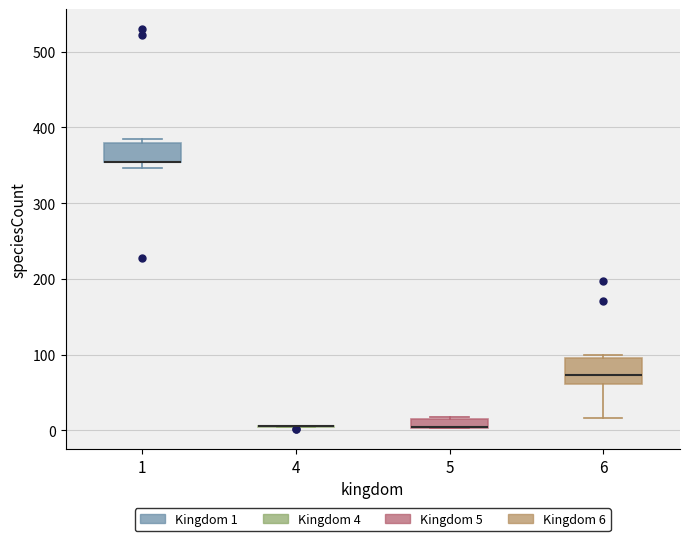

Where does the lower whisker of the box at x = 6 end on the y-axis? The values are not printed on the chart, so give them approximately, as read against the axis.

20